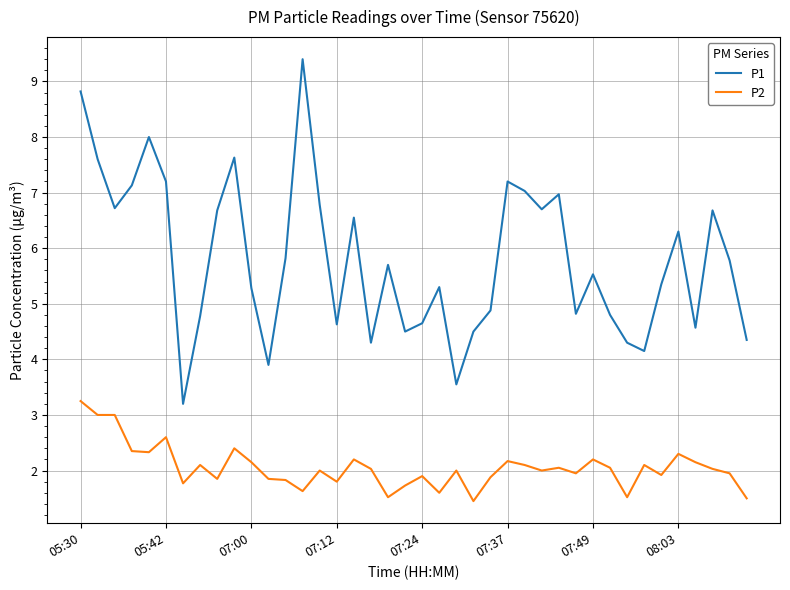

Is this an area chart (filled region under the line)?

No